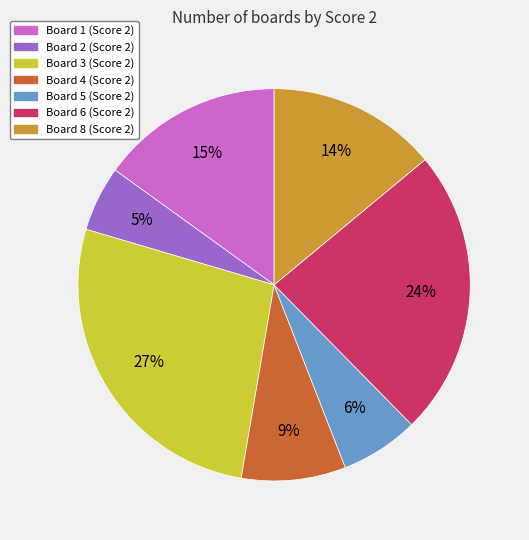

To the nearest percent, what is the difference between the largest and smallest slice percentages?

22%